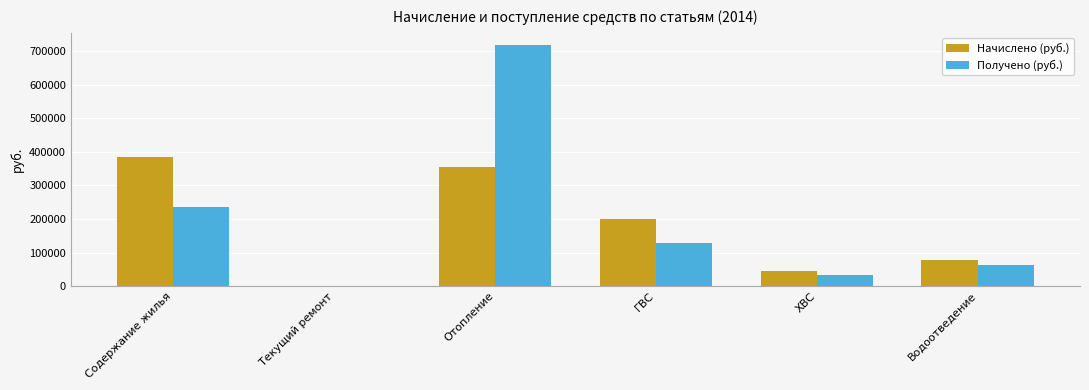

True or false: Начислено (руб.) has a value of 559812.7 at Содержание жилья.

False